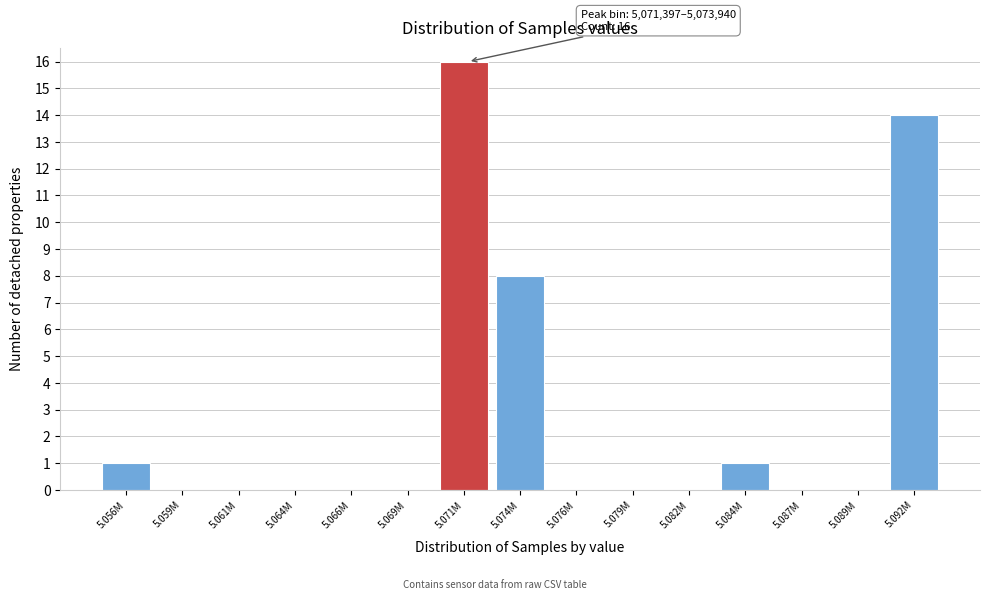

Reading right to left, list all the values displayed in this chart.

5.092M=14	5.089M=0	5.087M=0	5.084M=1	5.082M=0	5.079M=0	5.076M=0	5.074M=8	5.071M=16	5.069M=0	5.066M=0	5.064M=0	5.061M=0	5.059M=0	5.056M=1